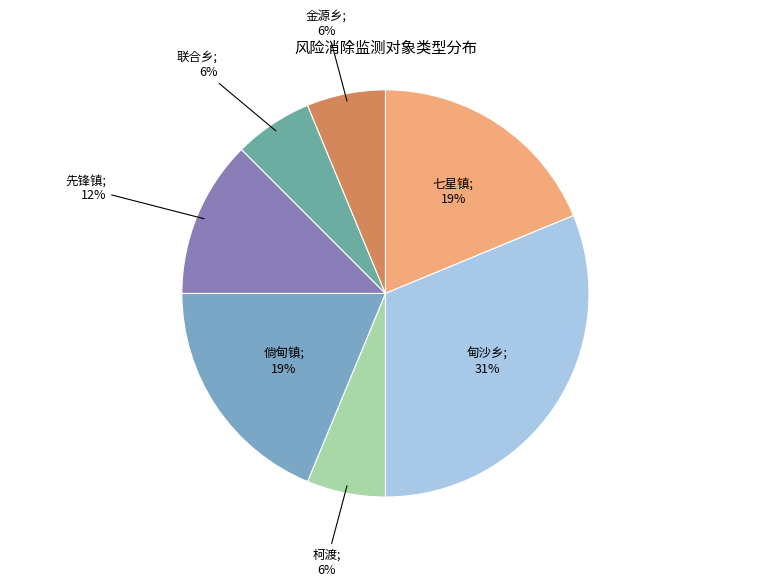

To the nearest percent, what is the difference between the largest and smallest slice percentages?

25%